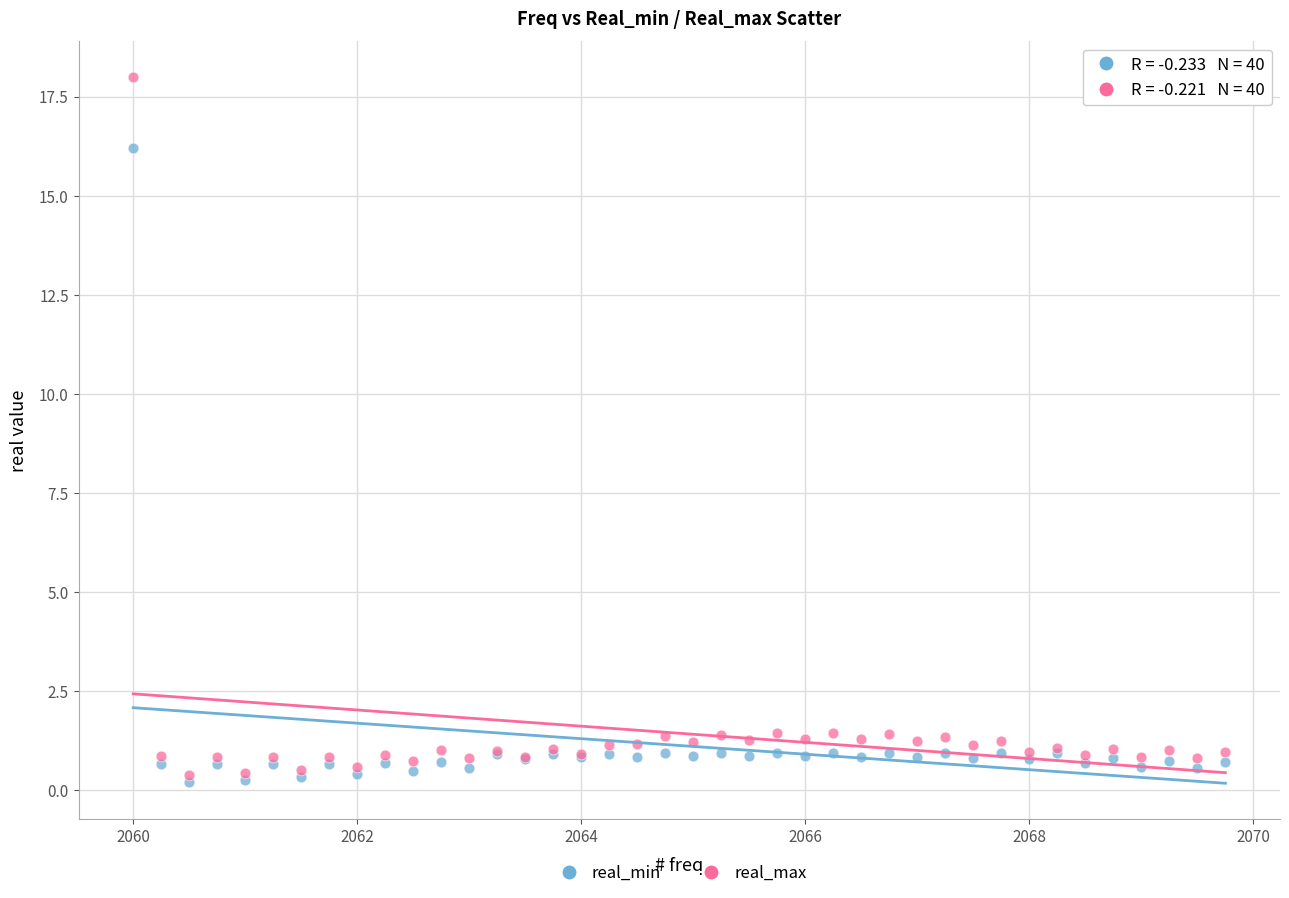

What are all the series names shown in the legend?

real_min, real_max